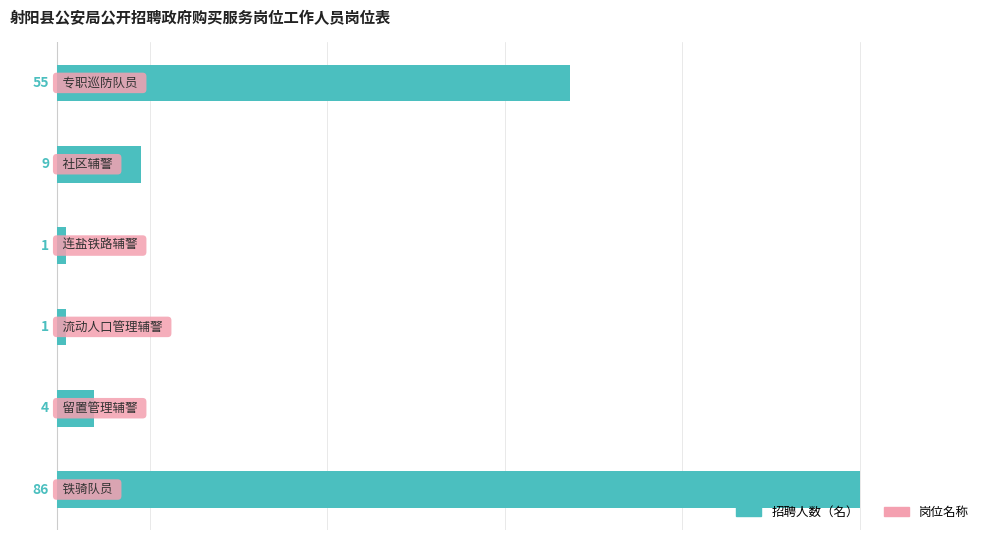

How many distinct data groups are displayed?

1